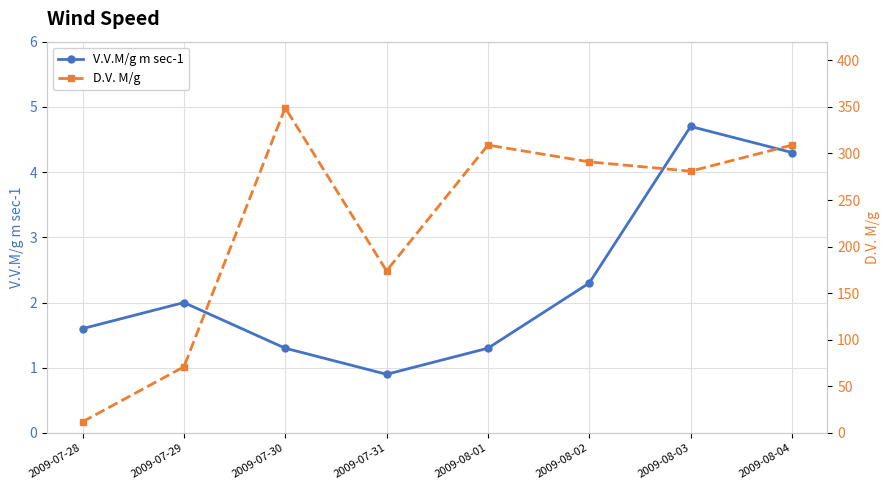

Where is the first local minimum for D.V. M/g?

2009-07-31